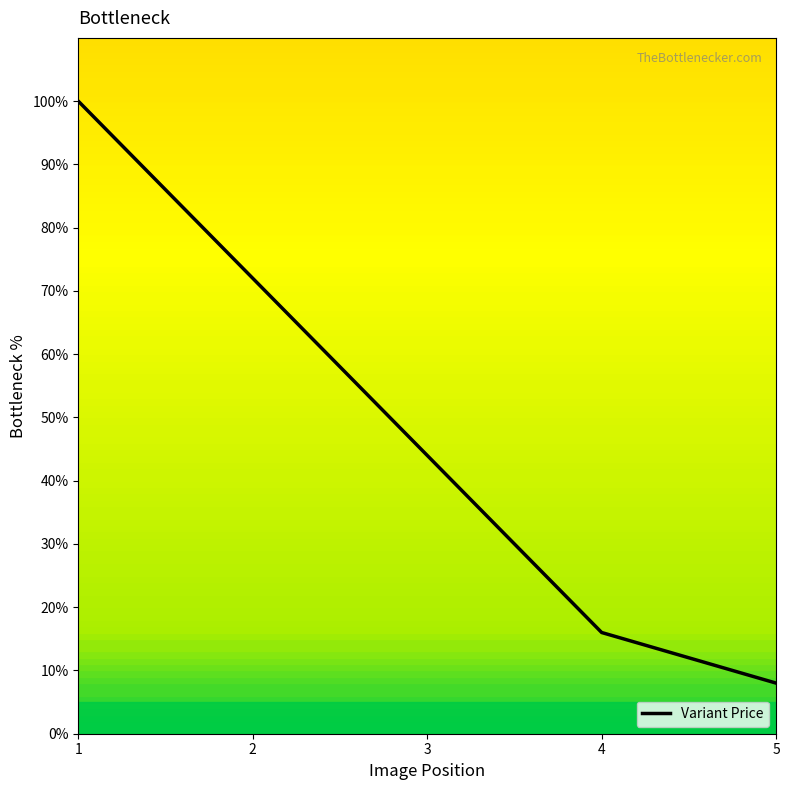

Which label corresponds to the smallest value in the chart?

5